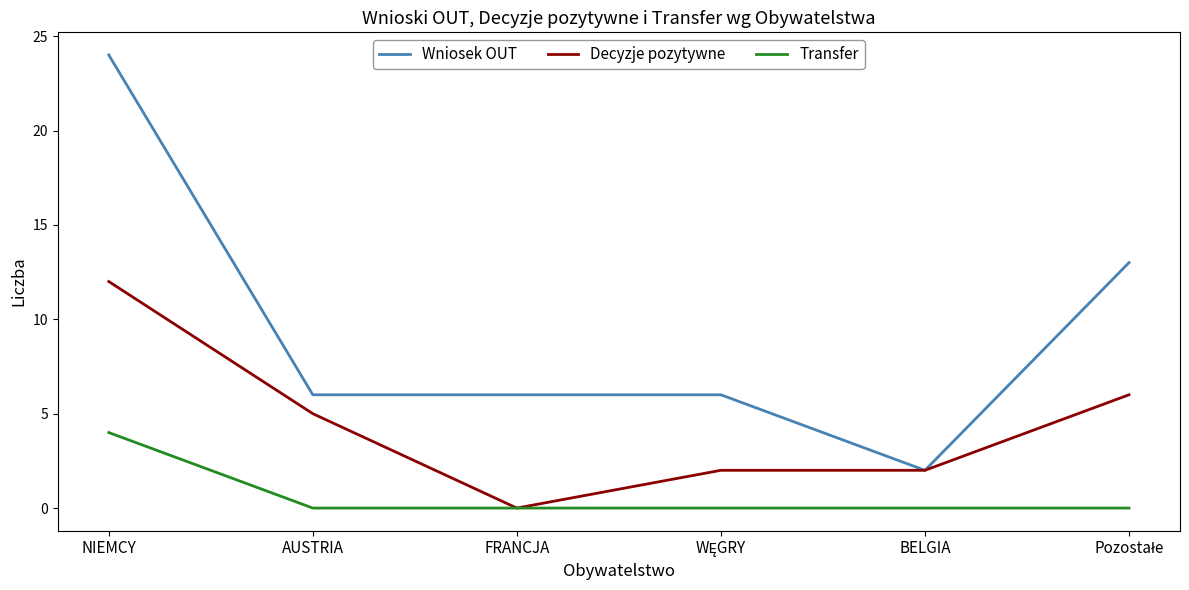

Rank the series by their average value, from highest to lowest.

Wniosek OUT, Decyzje pozytywne, Transfer